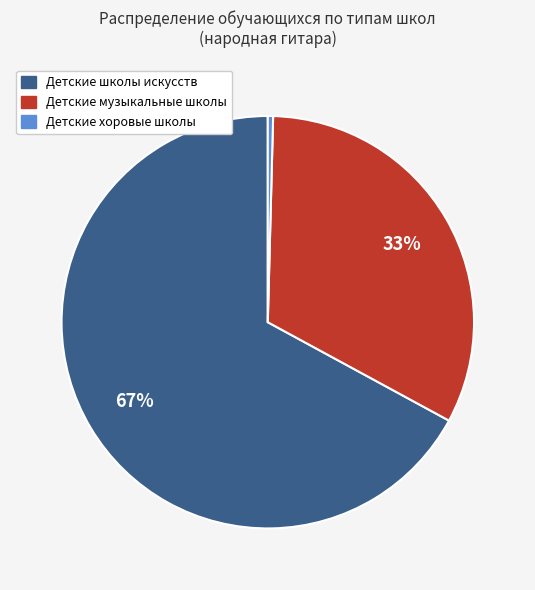

Does Детские школы искусств represent more than half of the total?

Yes